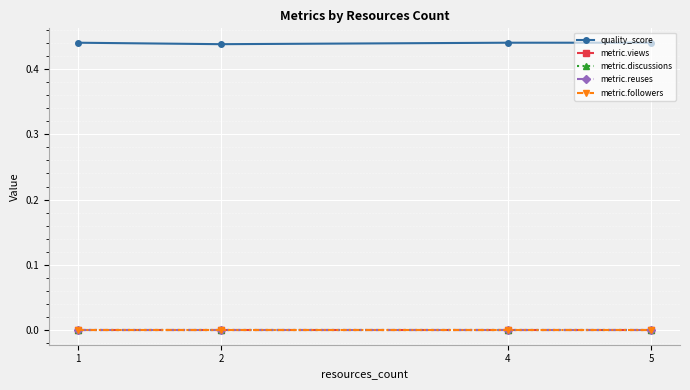

True or false: metric.views and quality_score intersect in this chart.

False